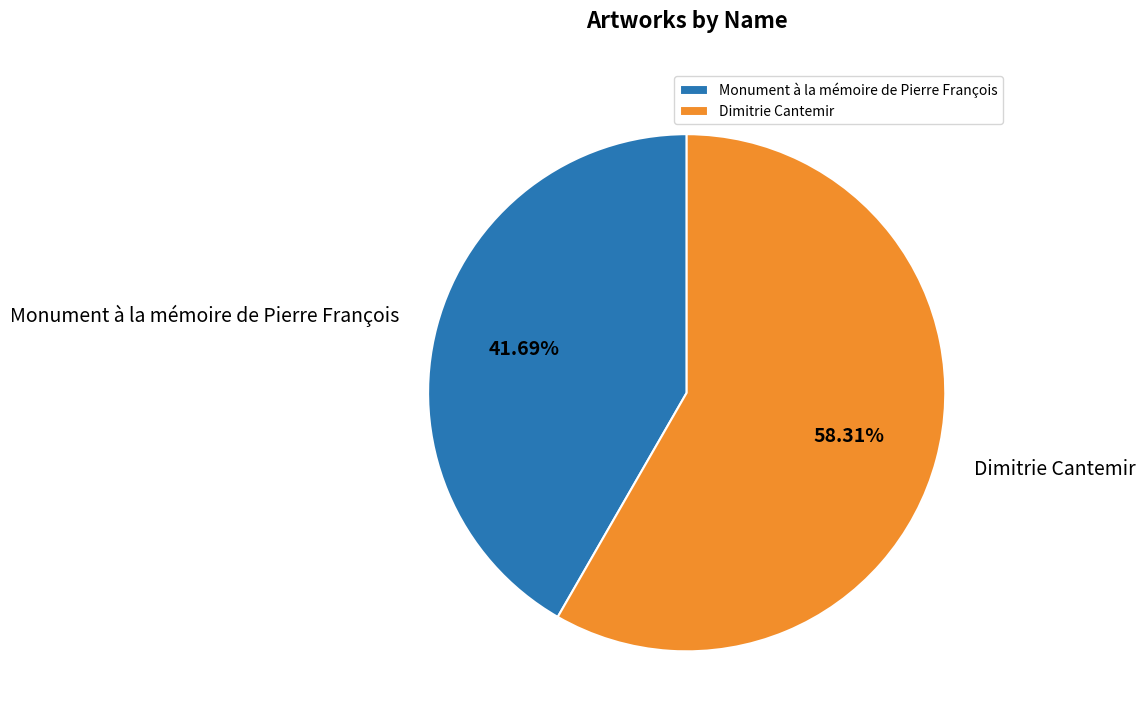

Which has a higher value, Monument à la mémoire de Pierre François or Dimitrie Cantemir?

Dimitrie Cantemir